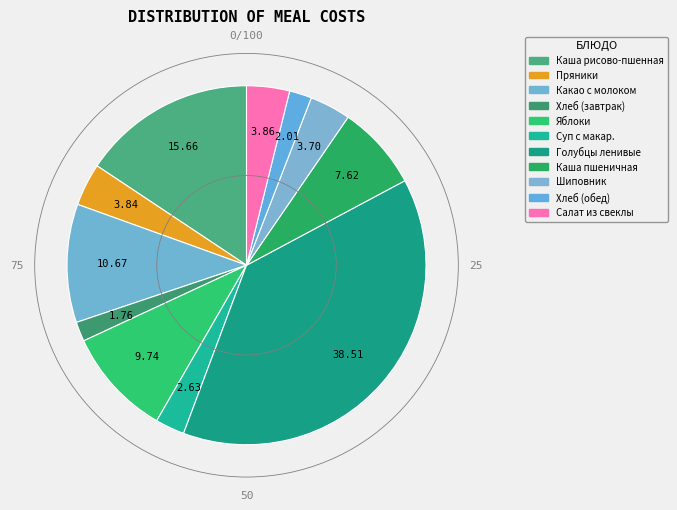

Which slice is the largest?

Голубцы ленивые